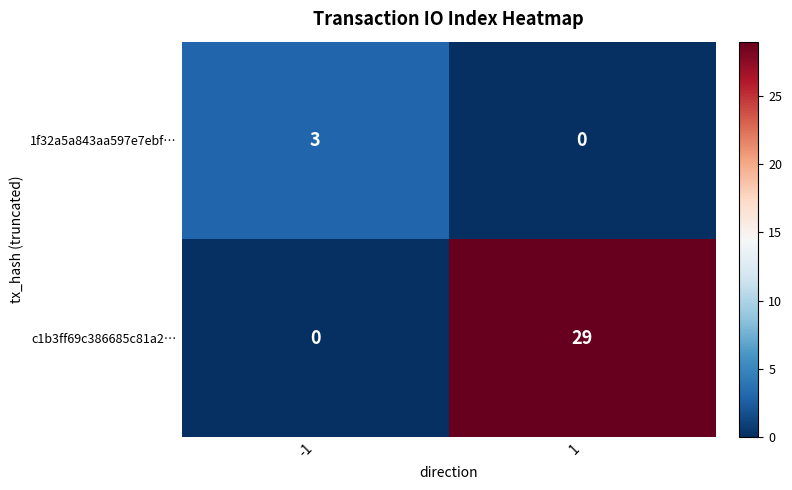

Is it true that c1b3ff69c386685c81a2… equals 20 at -1?

False